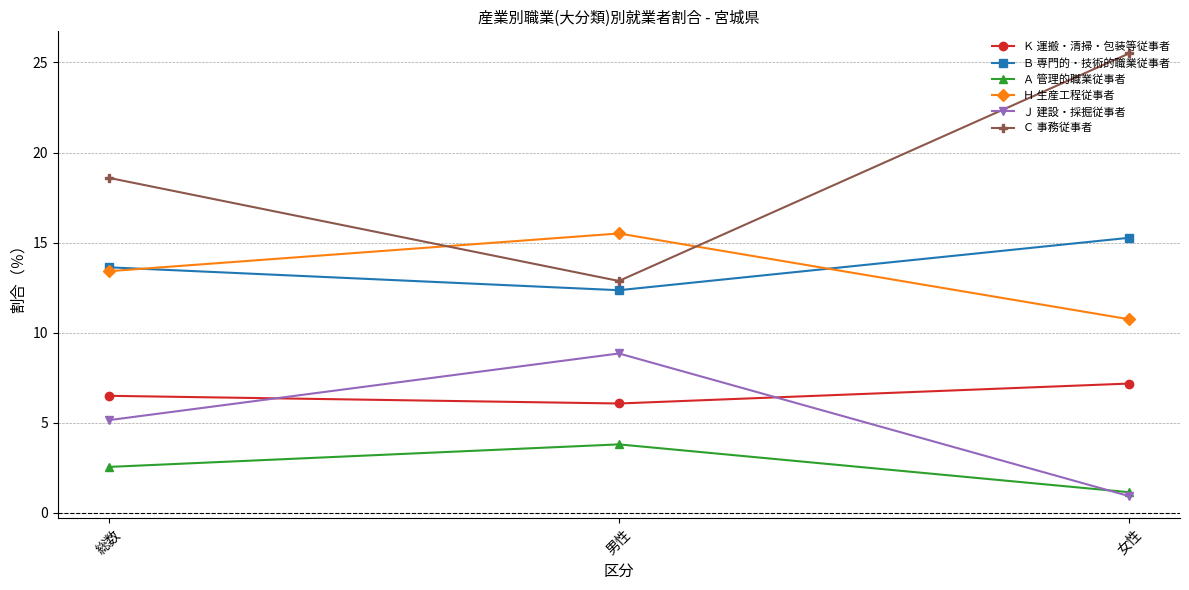

Which series has the largest range (max minus min)?

Ｃ 事務従事者